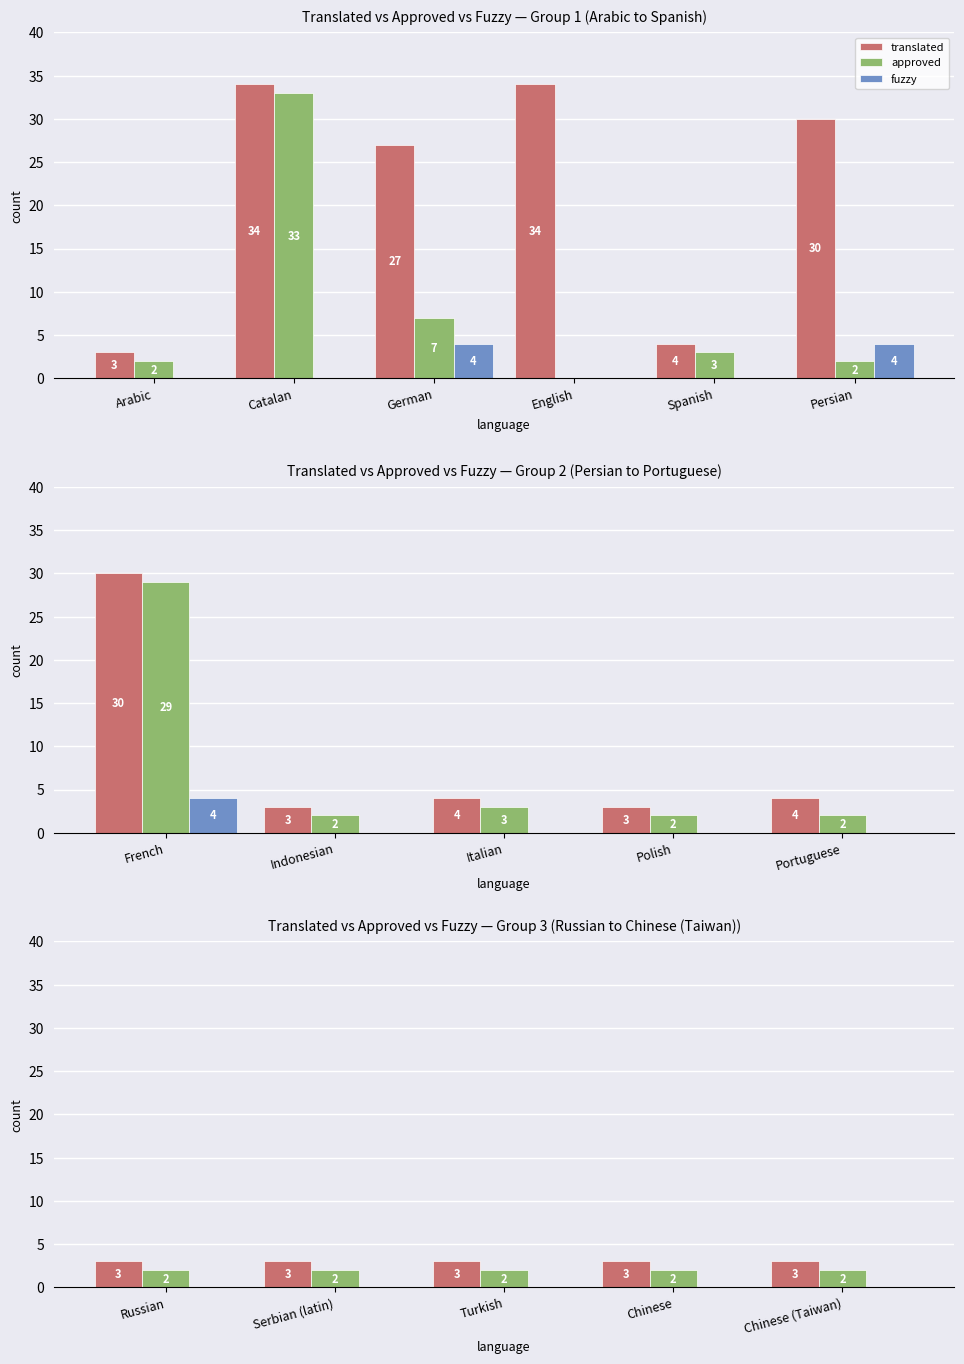

At which label does translated reach its minimum?

Russian